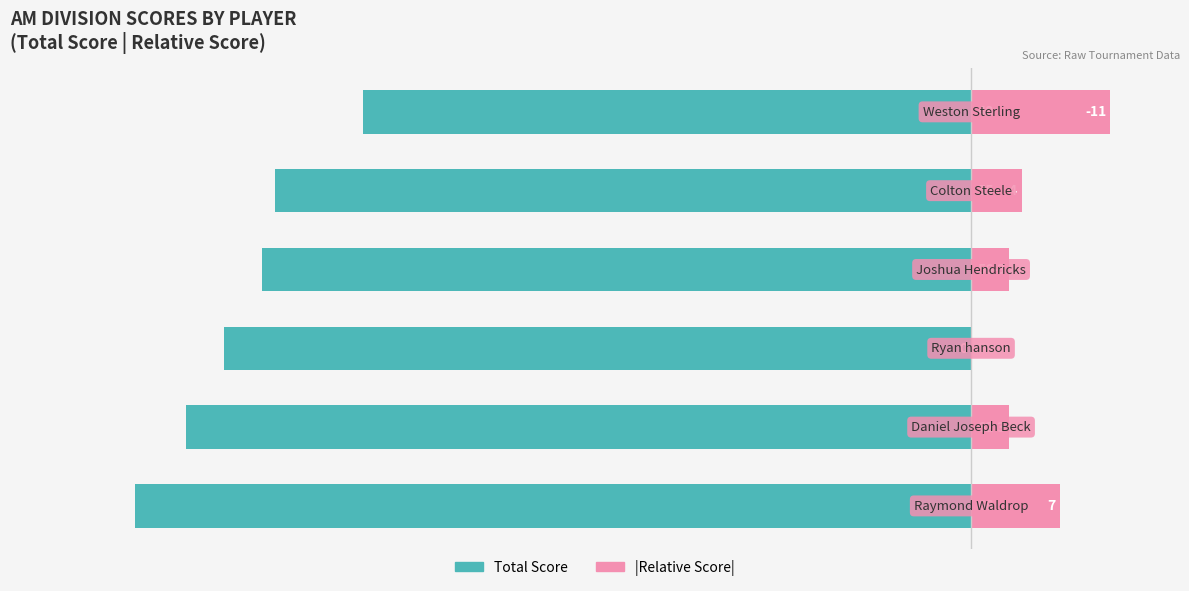

What is the smallest value displayed?

-66